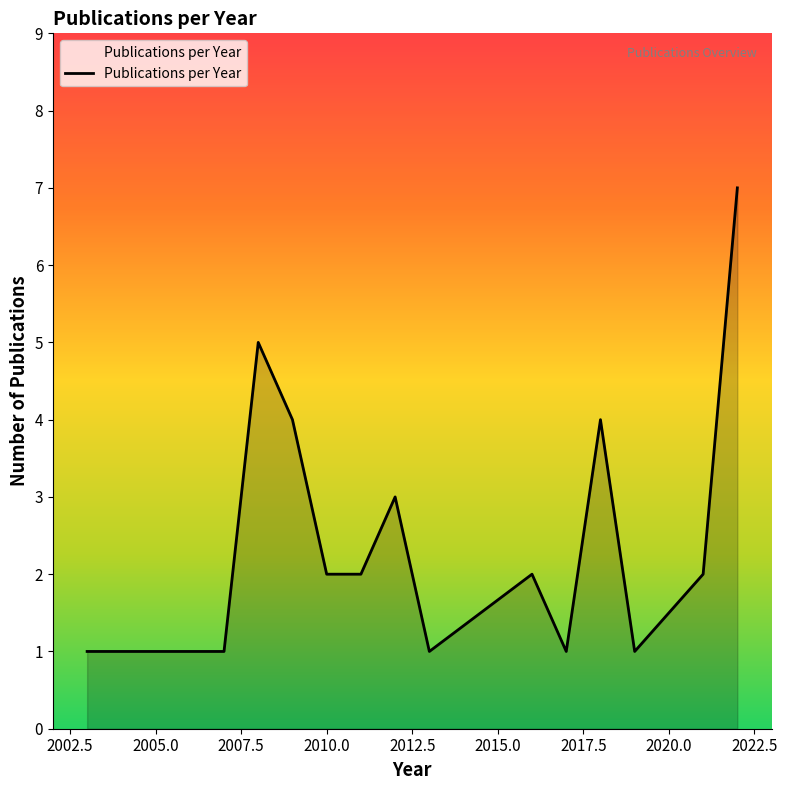

What is the greatest value displayed?

7